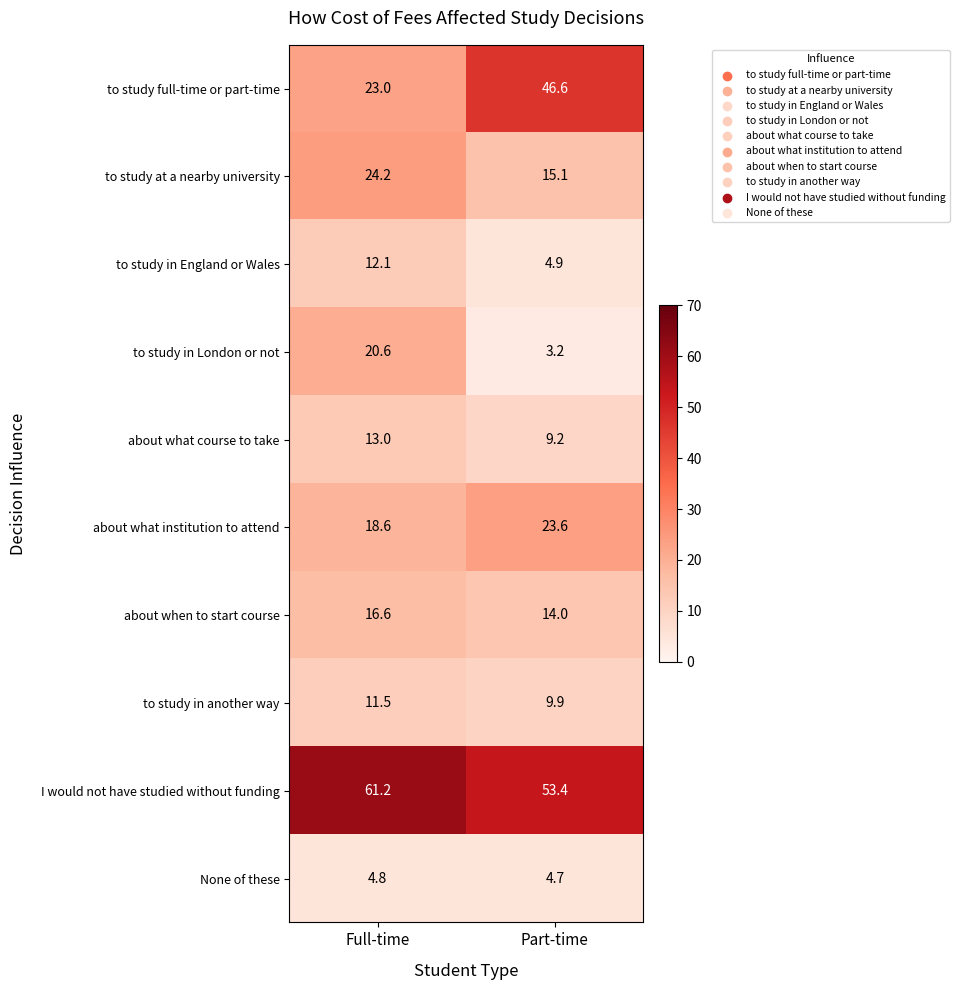

Which label corresponds to the smallest value in the chart?

Part-time